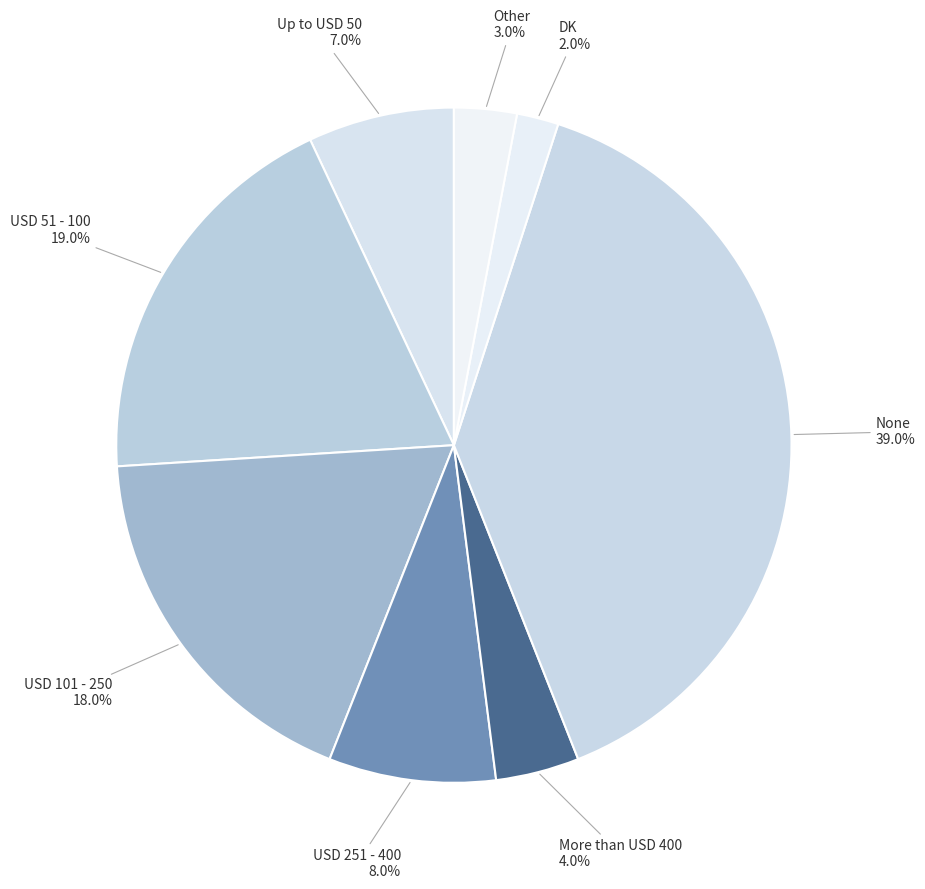

How many segments does this pie chart have?

8